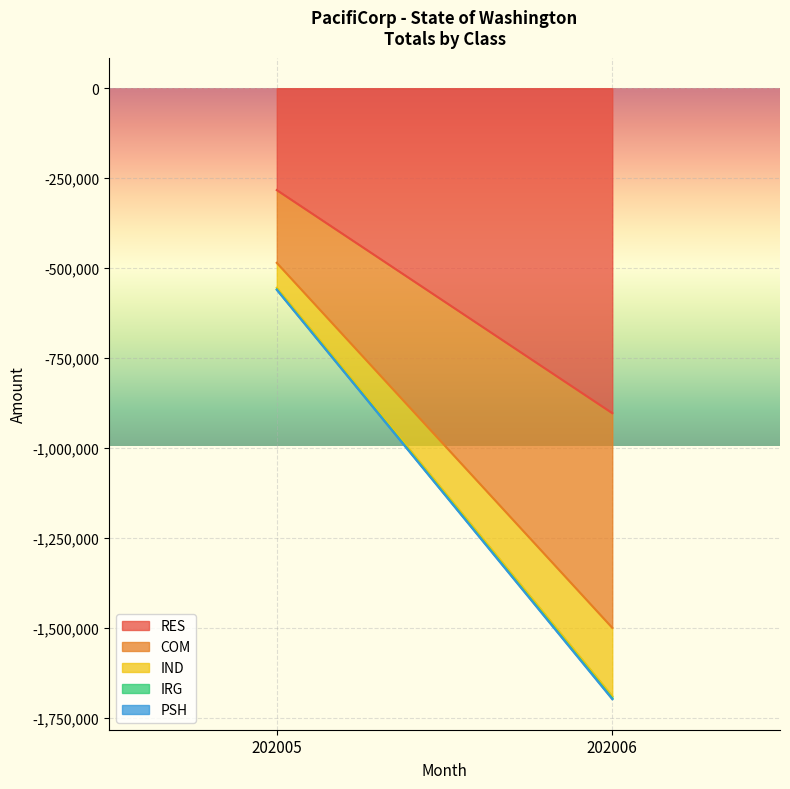

What is the value of the COM point at the 2nd from the left?

-596454.5